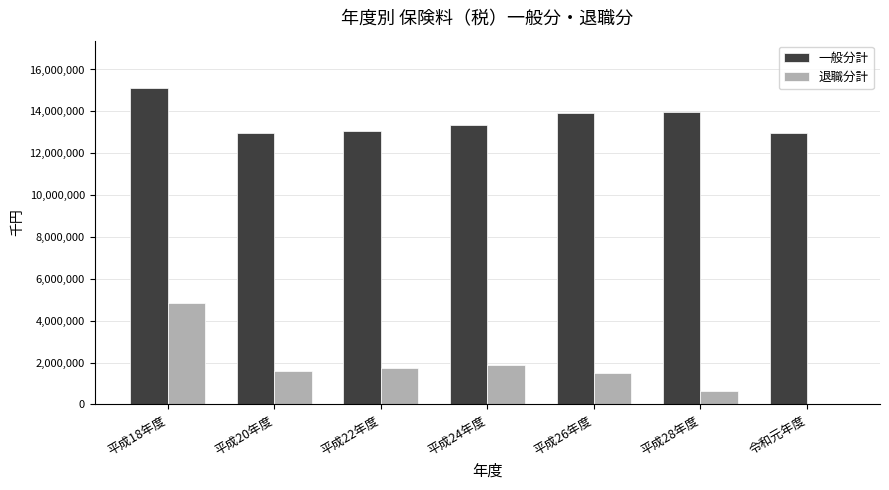

The value of 一般分計 at 平成28年度 is 13949119. True or false?

True